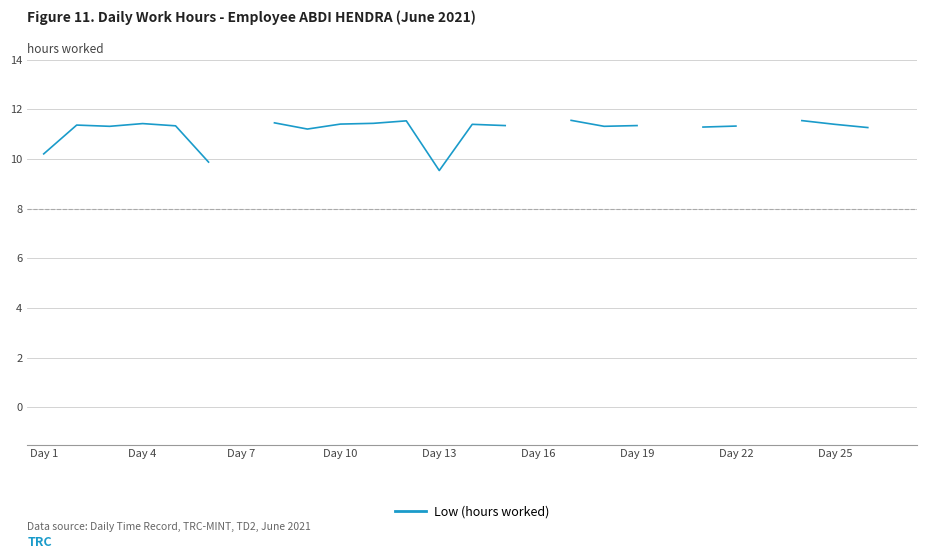

What is the change in value from Day 4 to Day 22?

-0.1